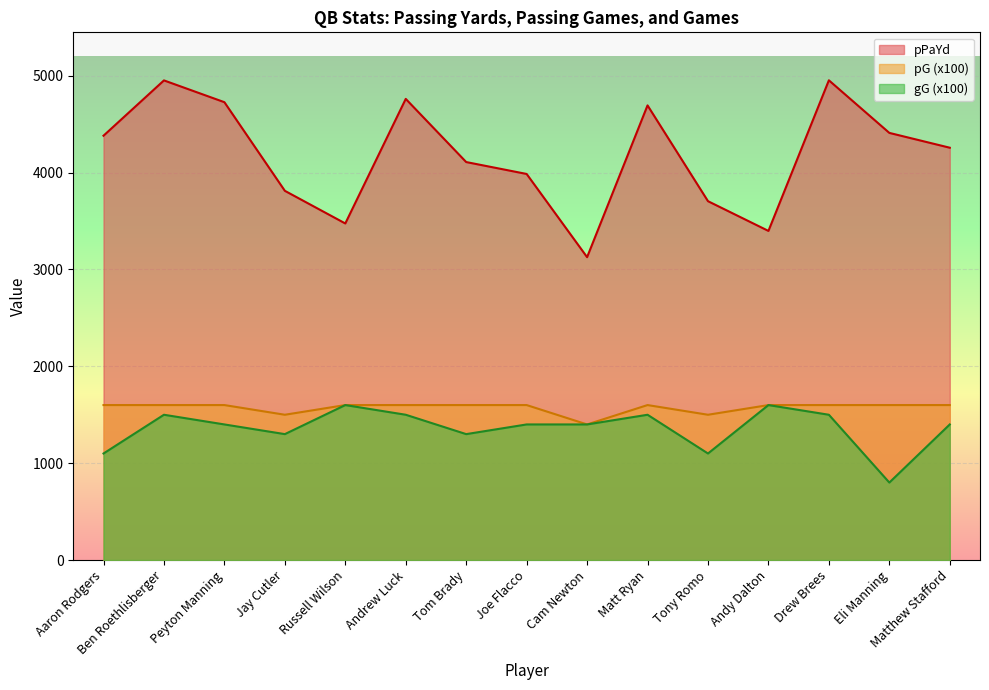

Which category has the lowest value across all series?

Eli Manning